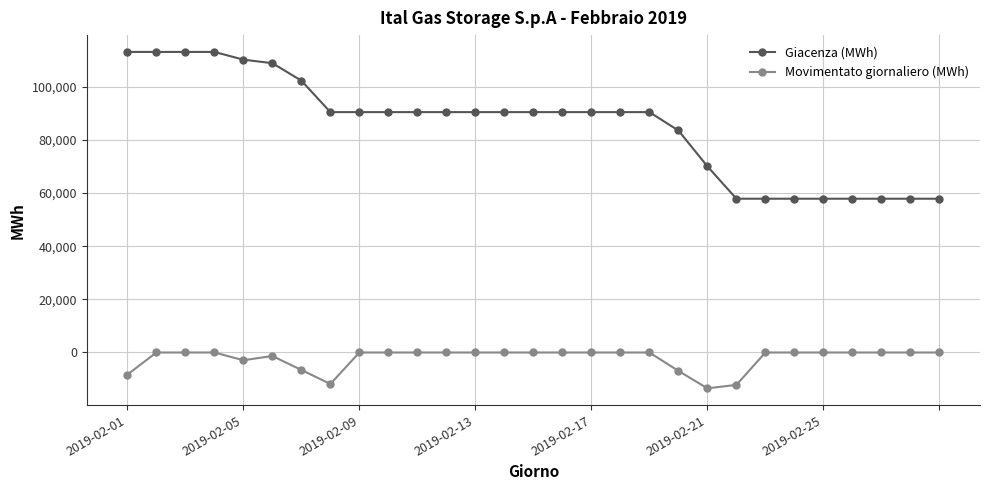

Which series has the widest spread of values?

Giacenza (MWh)